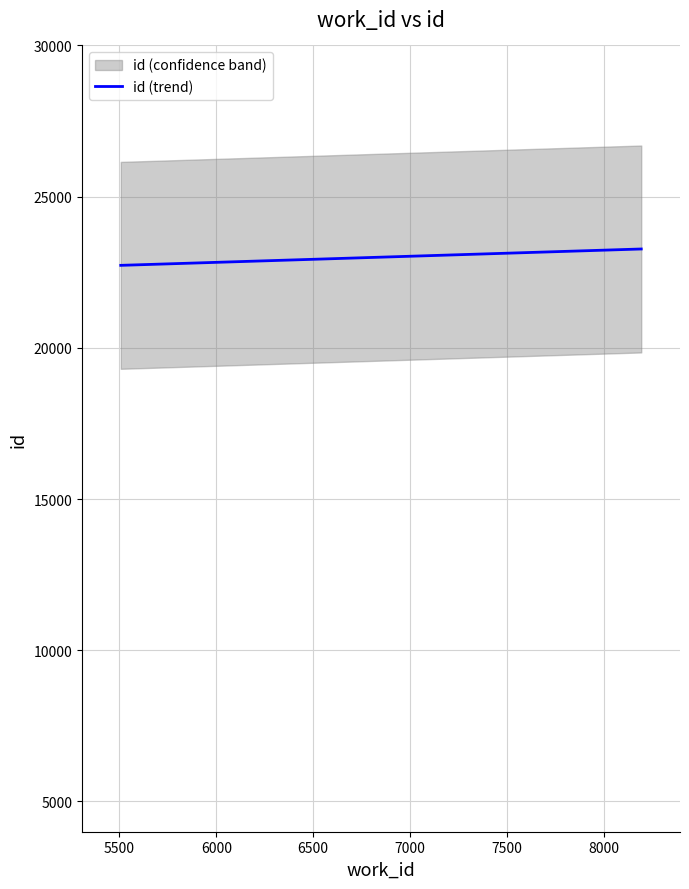

What is the highest value of the id (trend) series?

23269.4